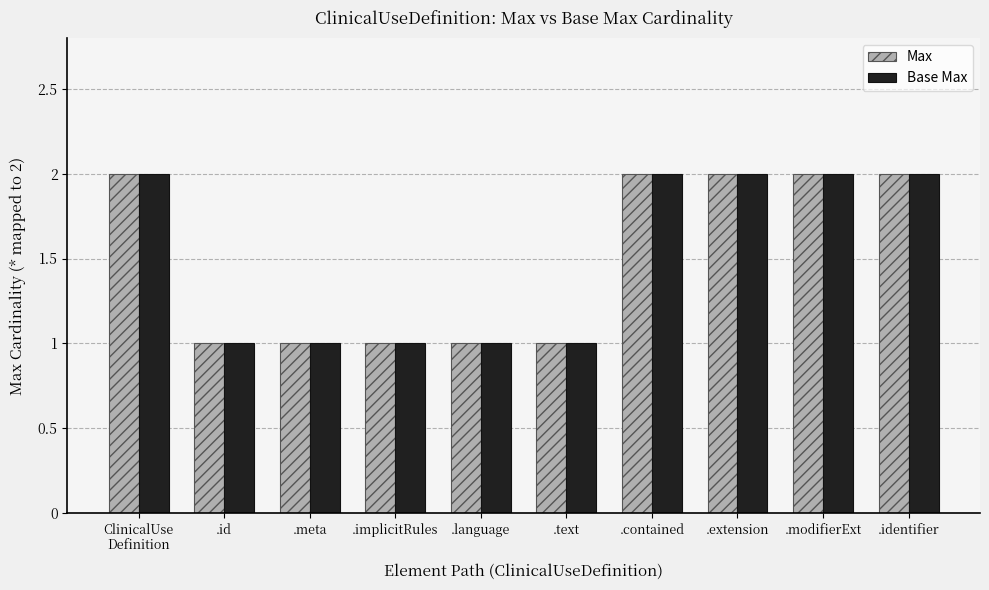

Does the chart contain stacked bars?

No